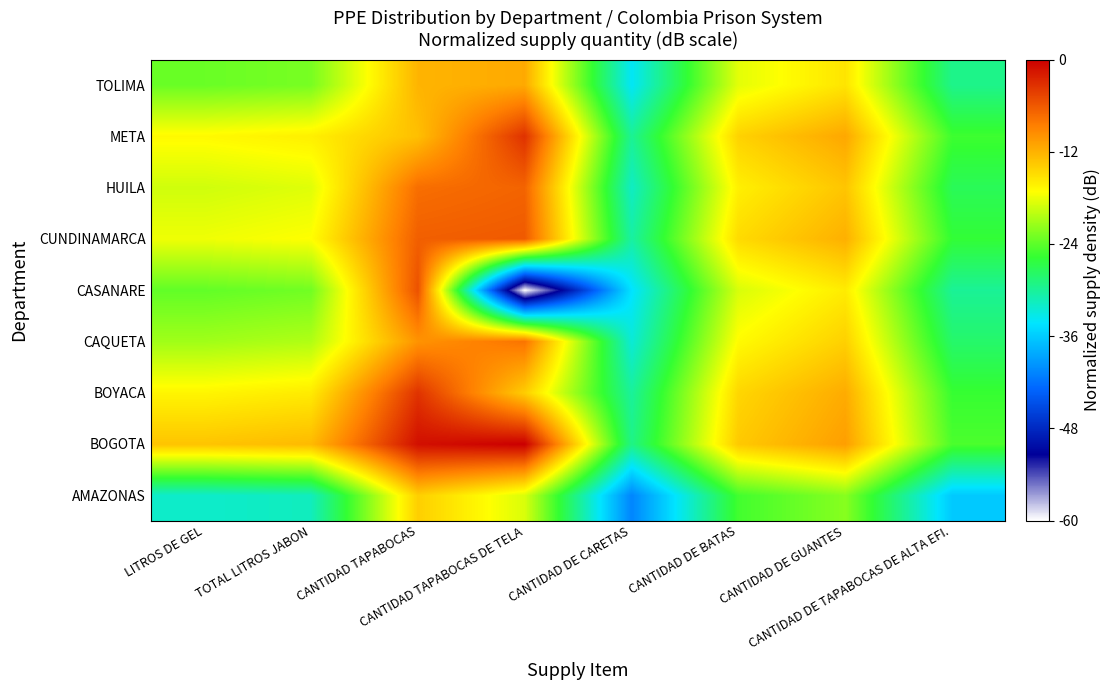

Between CANTIDAD TAPABOCAS and LITROS DE GEL, which is larger?

CANTIDAD TAPABOCAS